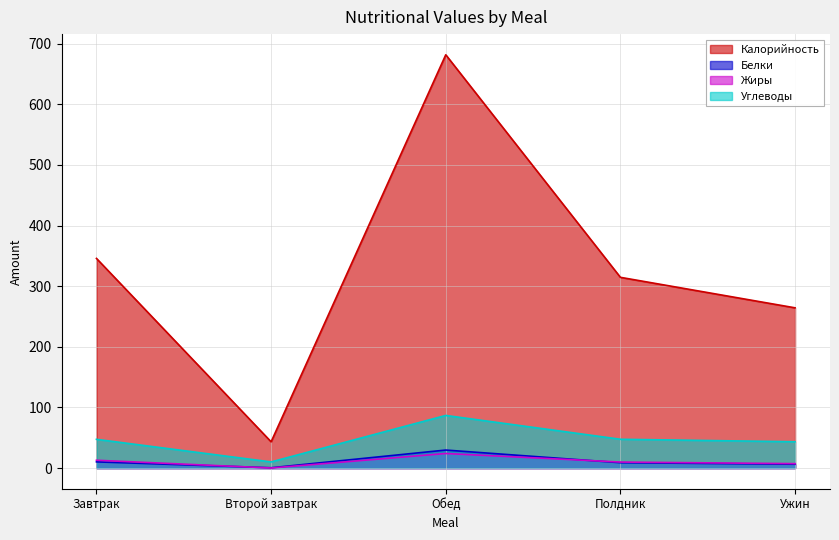

What is the lowest value of the Белки series?

0.5